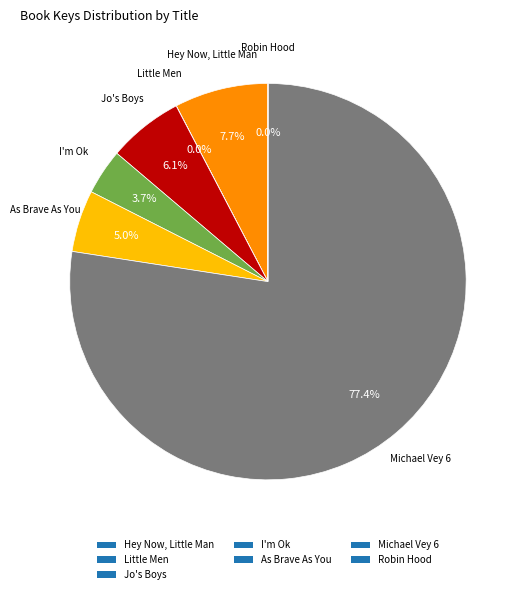

Is it true that Michael Vey 6 is 91% of the pie?

False